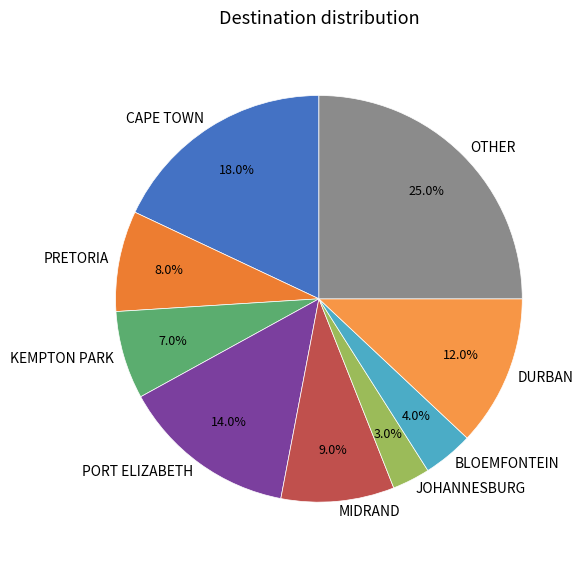

Combined, what portion of the pie is PORT ELIZABETH and PRETORIA?

22.0%